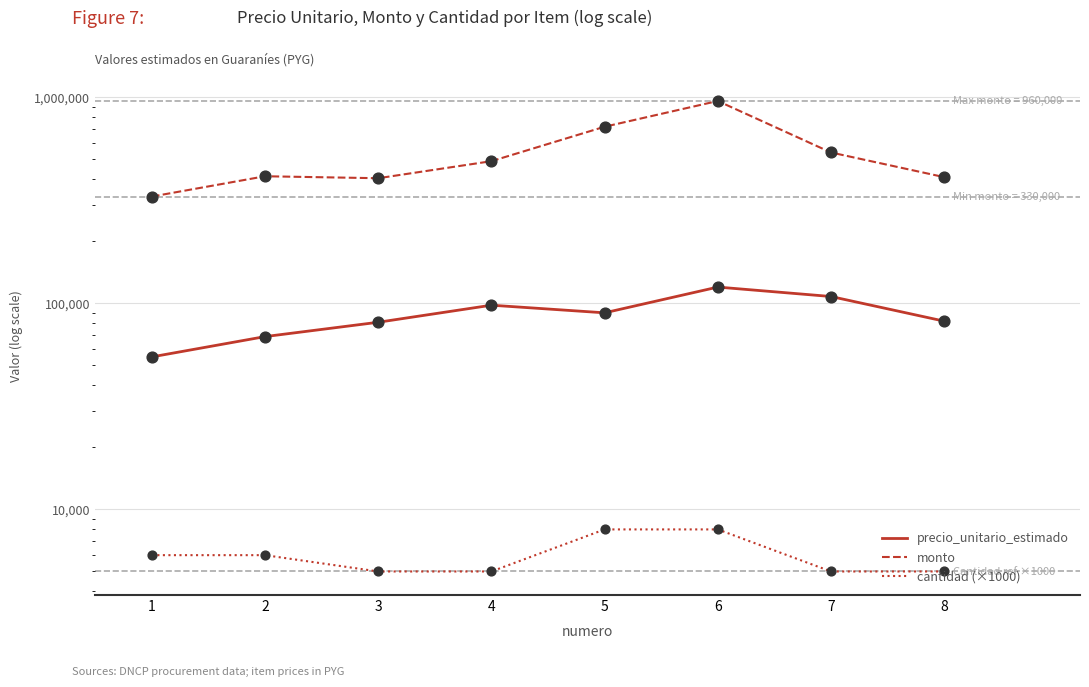

Which series has the widest spread of Y values?

monto